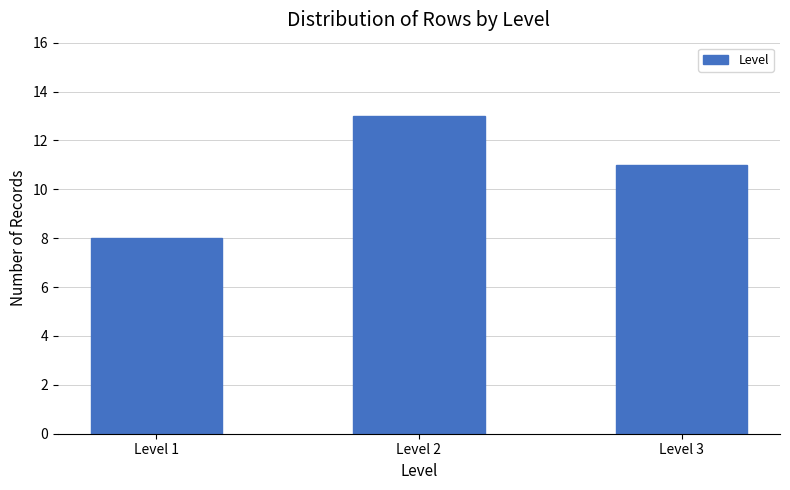

Reading right to left, what are all the values shown in this chart?

11	13	8